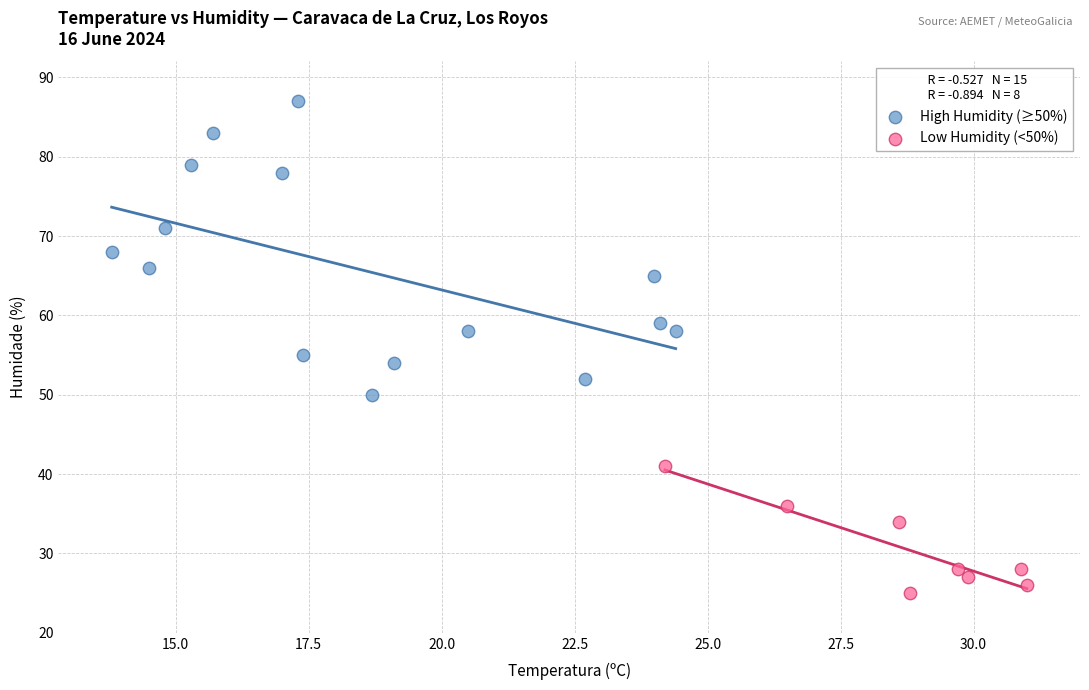

Which series reaches the minimum Y coordinate?

Low Humidity (<50%)